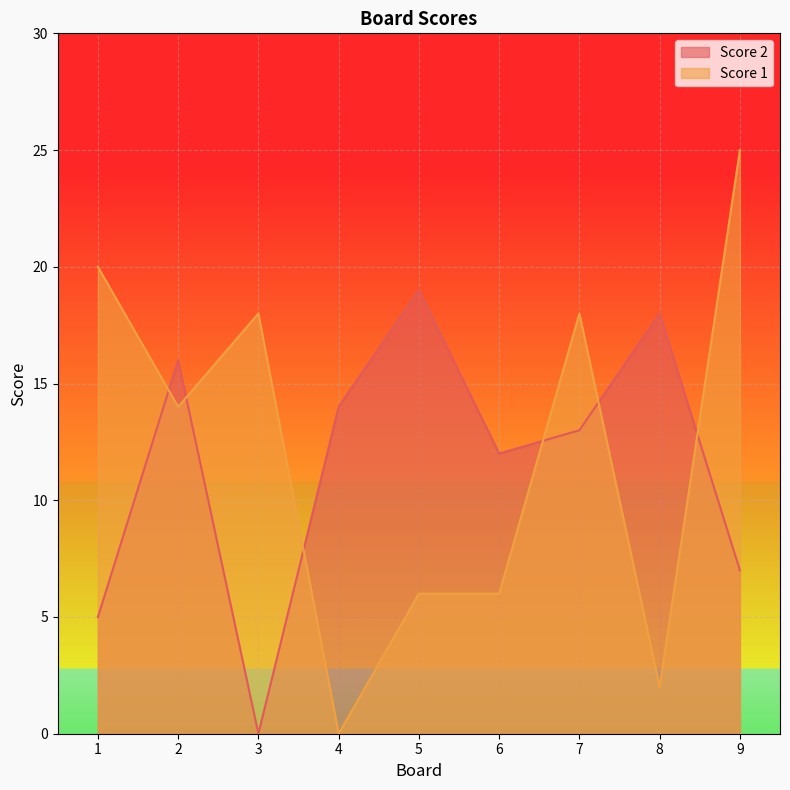

Which series ends up on top after the final intersection of Score 1 and Score 2?

Score 1